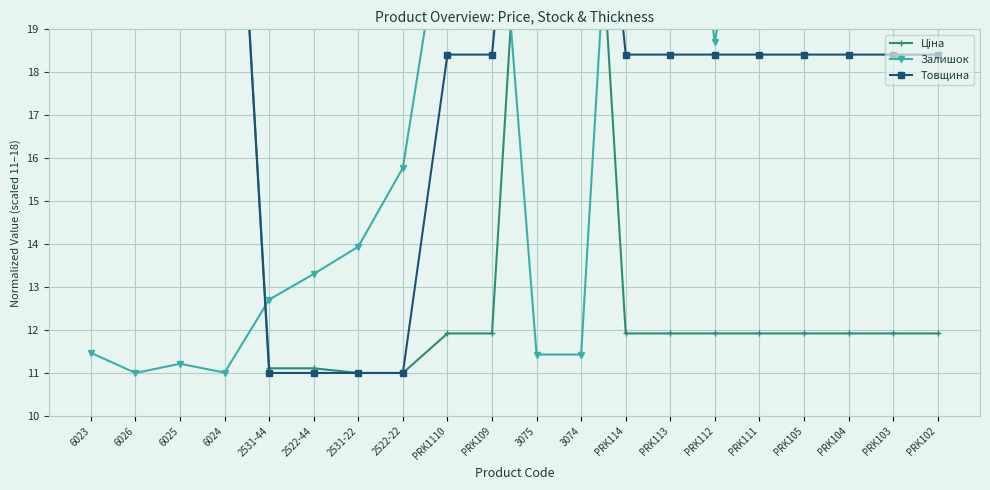

Rank the categories by Товщина value from highest to lowest.

6023, 6026, 6025, 6024, 3075, 3074, PRK1110, PRK109, PRK114, PRK113, PRK112, PRK111, PRK105, PRK104, PRK103, PRK102, 2531-44, 2522-44, 2531-22, 2522-22